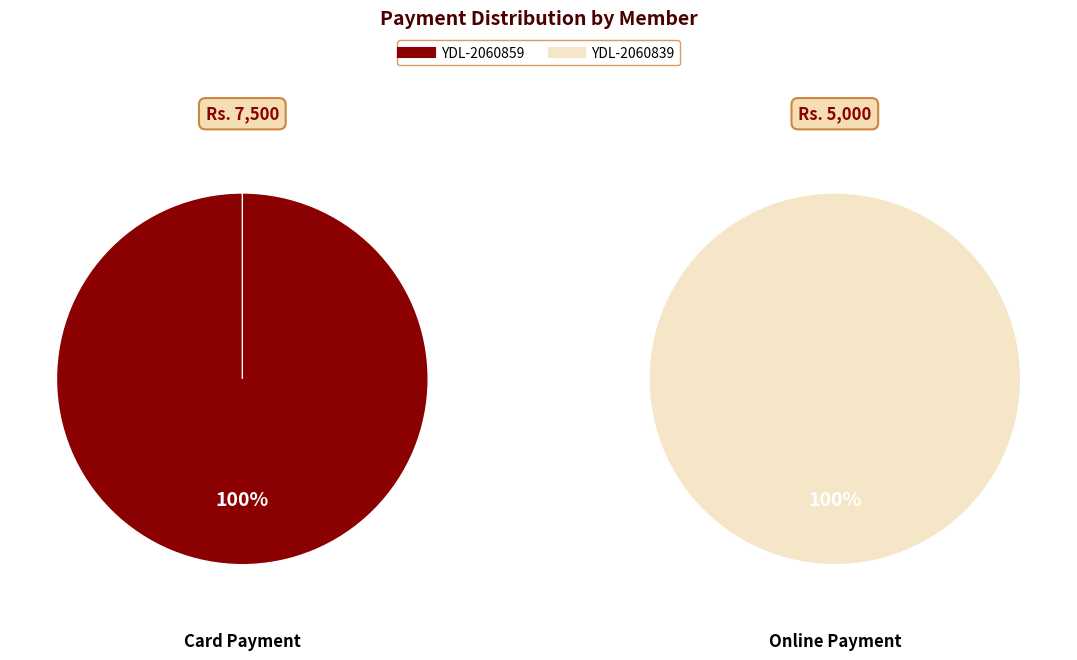

To the nearest percent, what is the average slice percentage?

50%